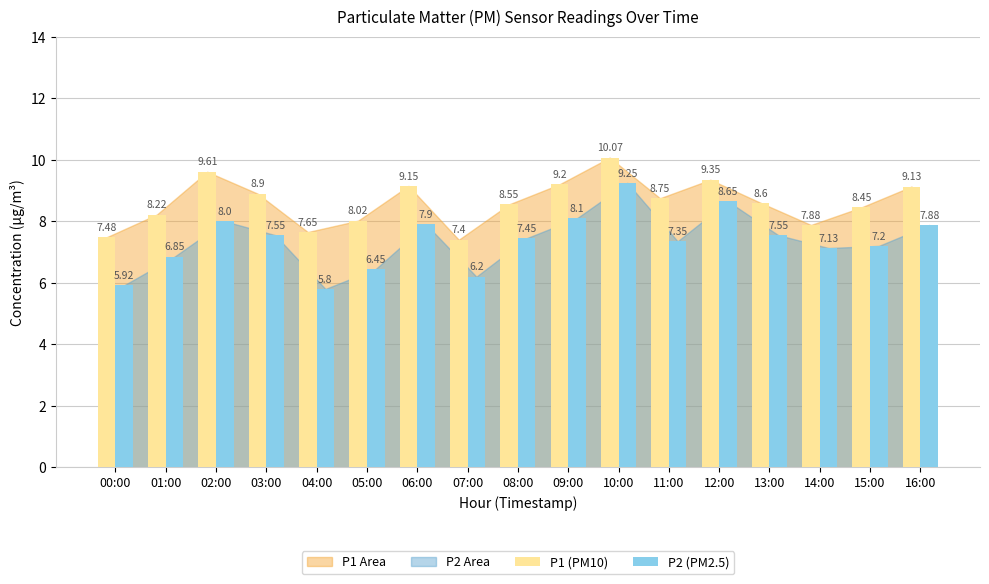

Where is P1 (PM10) nearest to the value 8?

05:00